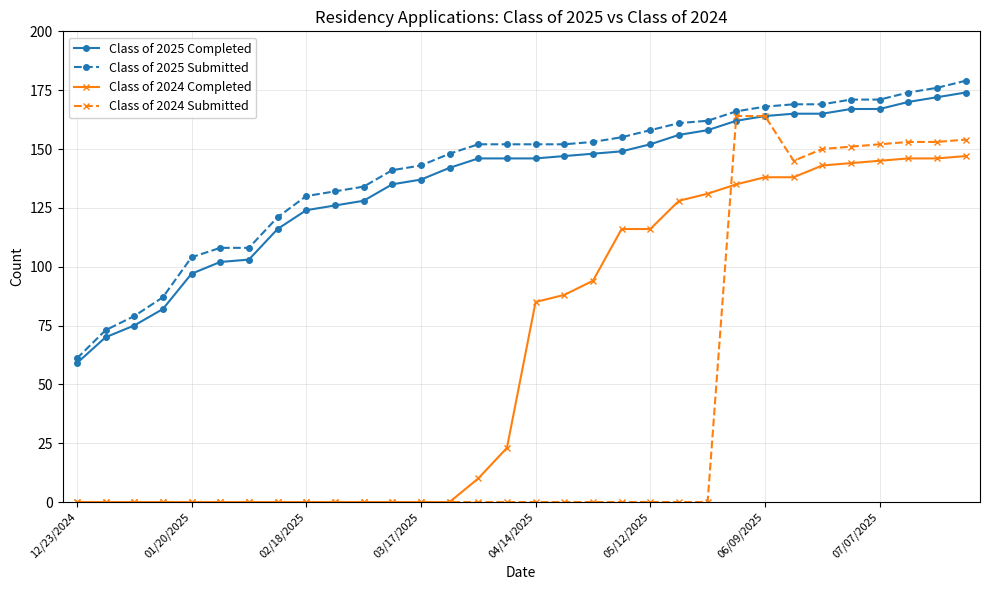

Reading left to right, extract all data points from this chart.

Class of 2025 Completed: 59	70	75	82	97	102	103	116	124	126	128	135	137	142	146	146	146	147	148	149	152	156	158	162	164	165	165	167	167	170	172	174
Class of 2025 Submitted: 61	73	79	87	104	108	108	121	130	132	134	141	143	148	152	152	152	152	153	155	158	161	162	166	168	169	169	171	171	174	176	179
Class of 2024 Completed: 0	0	0	0	0	0	0	0	0	0	0	0	0	0	10	23	85	88	94	116	116	128	131	135	138	138	143	144	145	146	146	147
Class of 2024 Submitted: 0	0	0	0	0	0	0	0	0	0	0	0	0	0	0	0	0	0	0	0	0	0	0	164	164	145	150	151	152	153	153	154